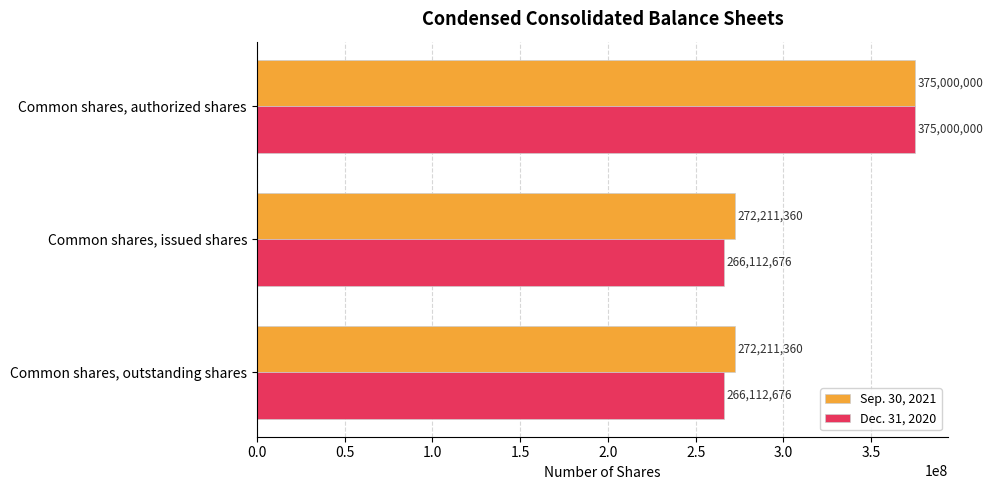

Rank the series by their average value, from highest to lowest.

Sep. 30, 2021, Dec. 31, 2020